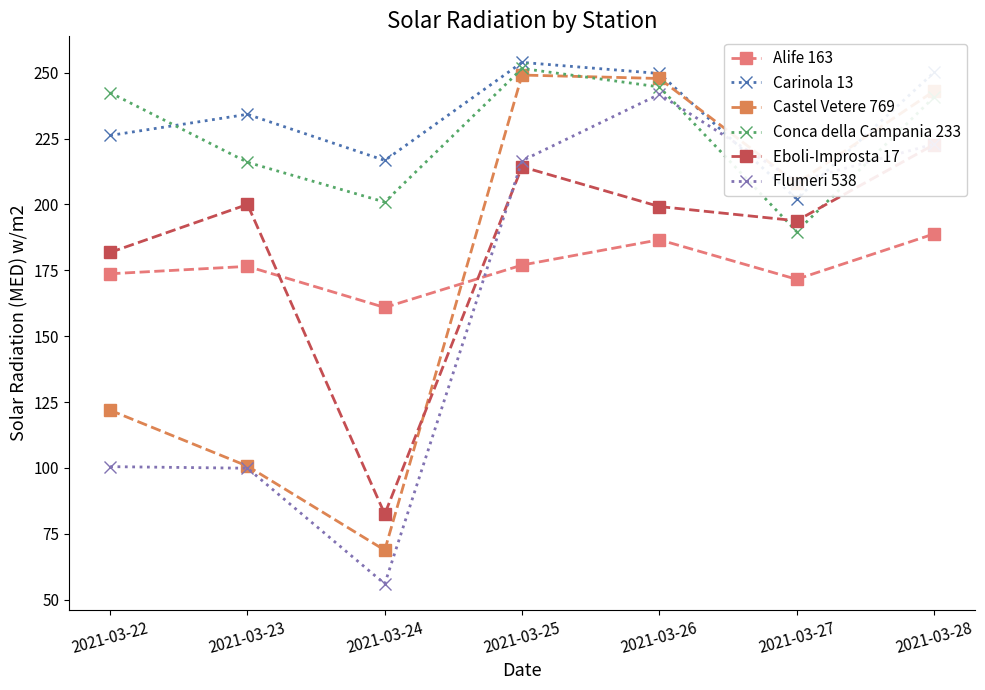

After their last crossing, which series has the higher values: Castel Vetere 769 or Alife 163?

Castel Vetere 769